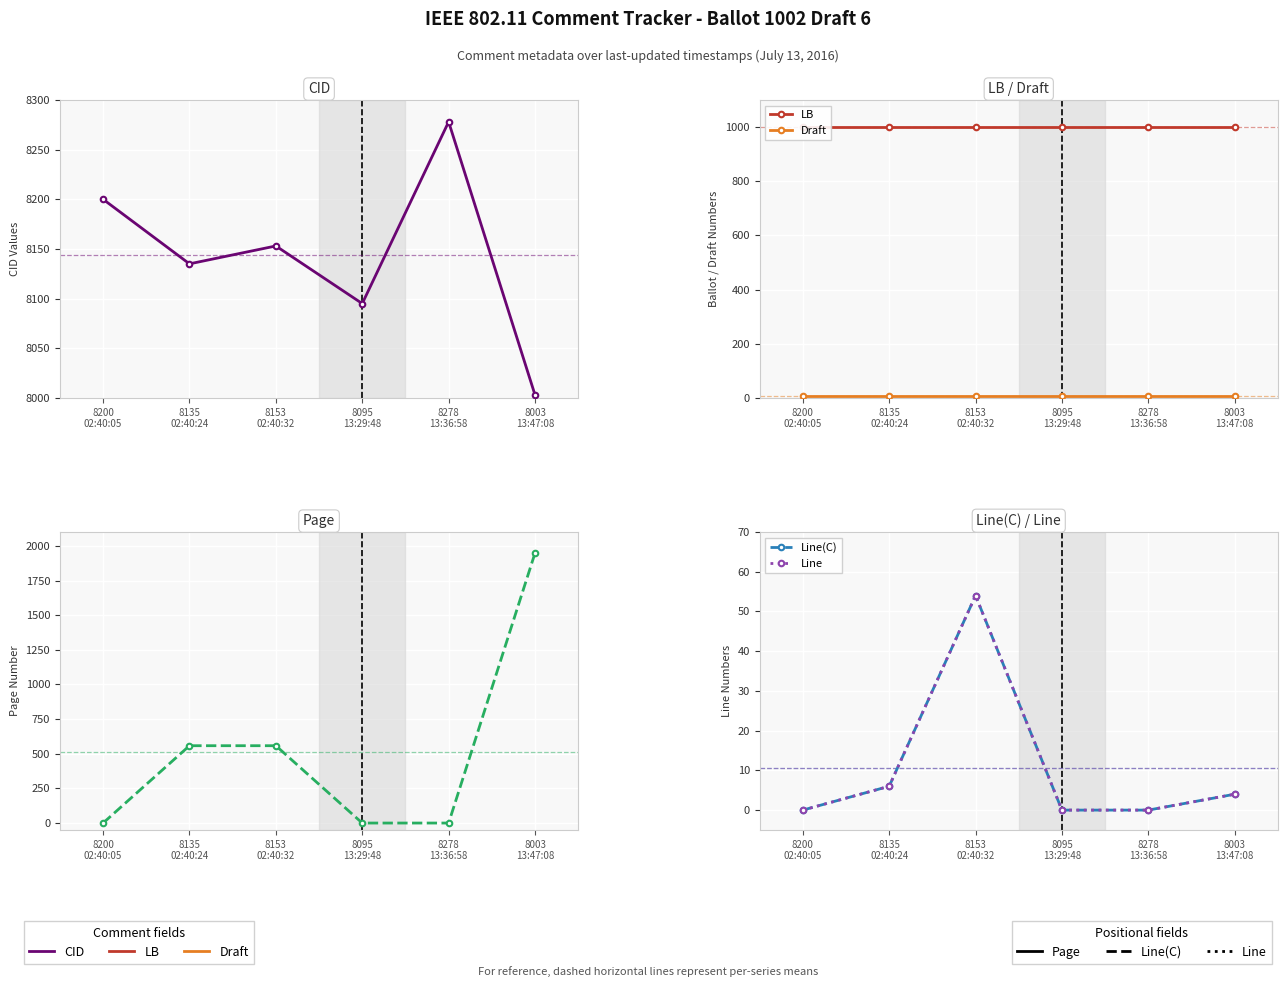

In CID, how many points are lower than both neighbors (excluding endpoints)?

2